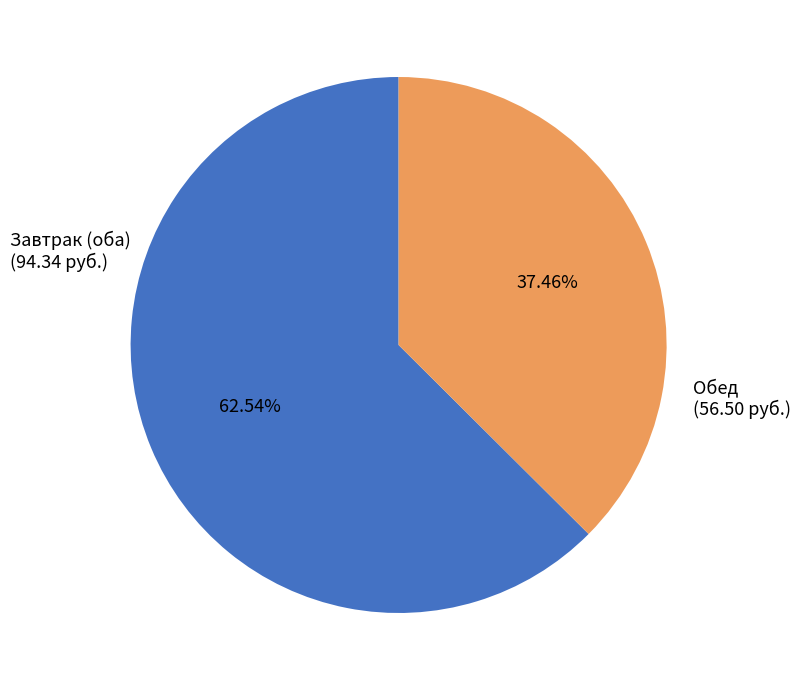

Is there a majority slice in this chart?

Yes